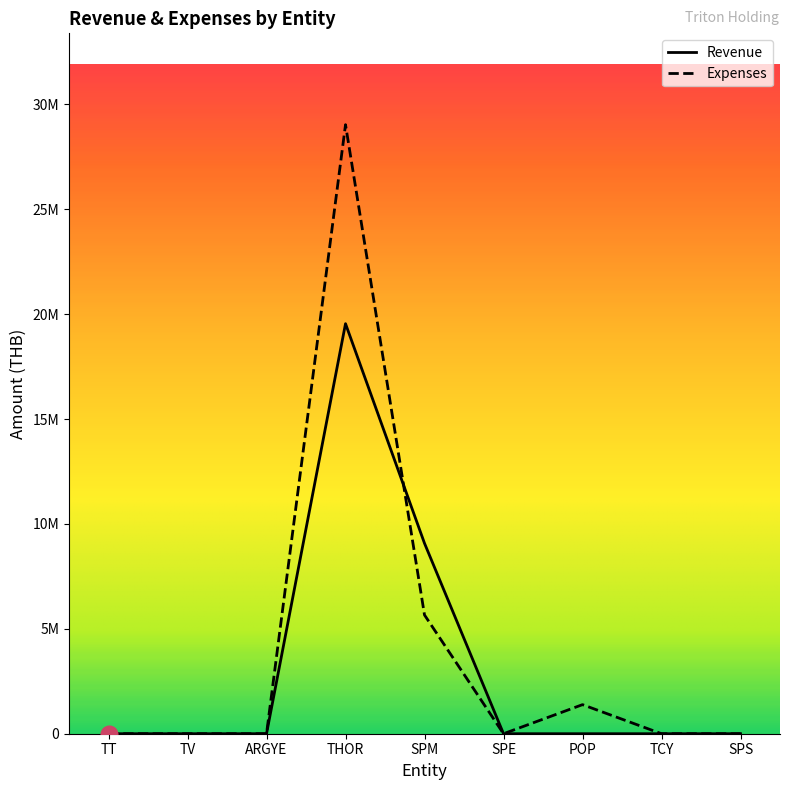

Is it true that Revenue equals 5099613.6 at SPM?

False